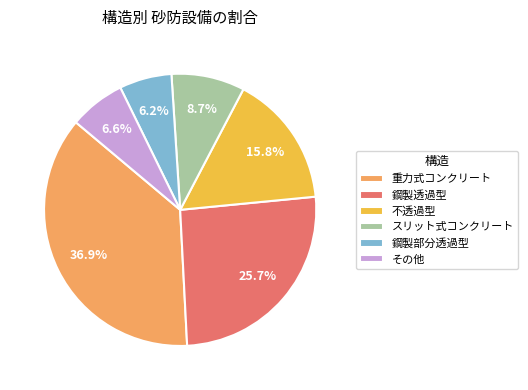

Does その他 represent more than half of the total?

No